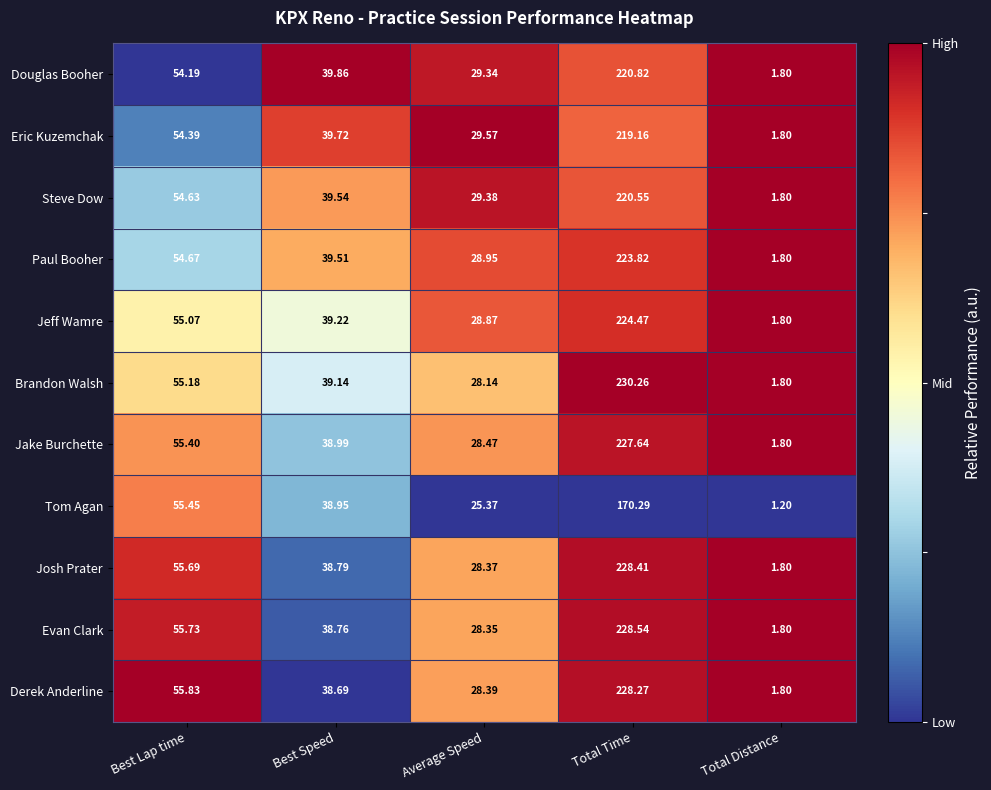

Which series has the largest range (max minus min)?

Brandon Walsh